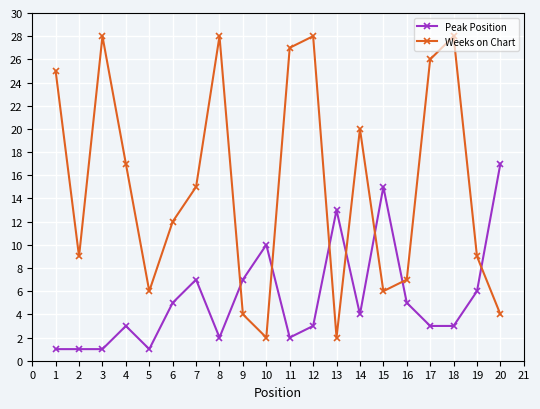

What is the sum of the Weeks on Chart values at 4 and 17?

43